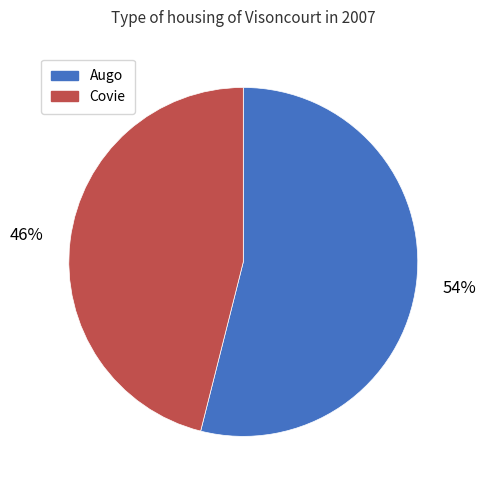

To the nearest percent, what portion does Covie represent?

46%